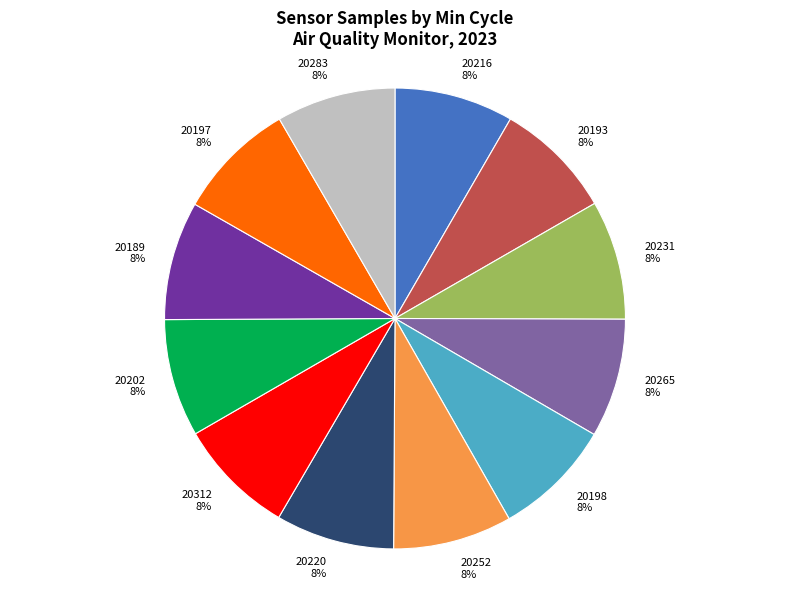

To the nearest percent, what portion does 20283 represent?

8%